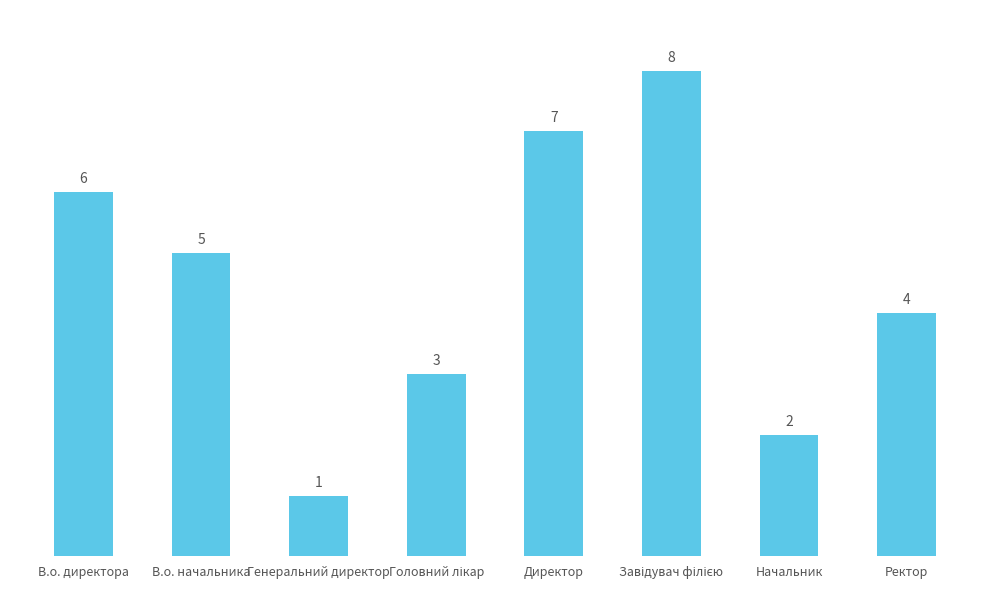

Reading right to left, transcribe all the data shown in this chart.

4	2	8	7	3	1	5	6